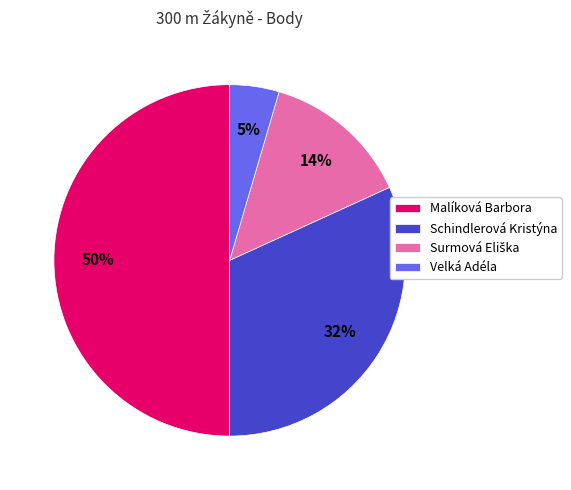

To the nearest percent, what is the difference between the Velká Adéla and Schindlerová Kristýna slice percentages?

27%